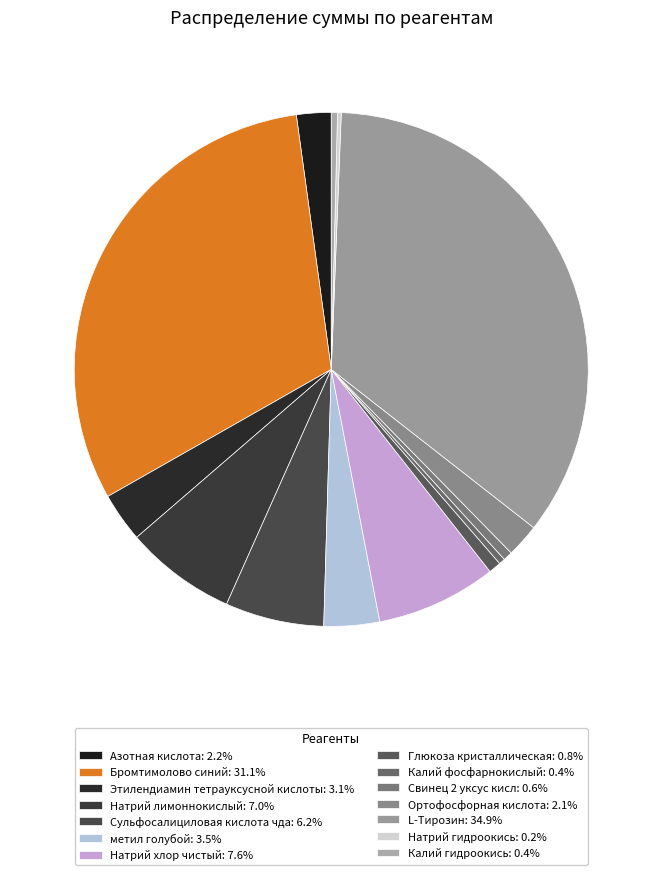

To the nearest percent, what is the average slice percentage?

7%